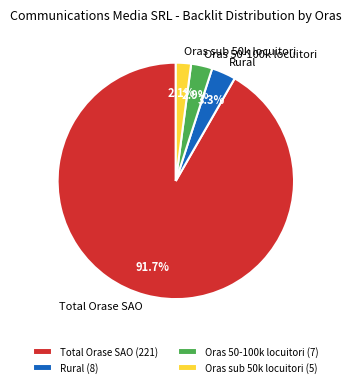

To the nearest percent, what is the average slice percentage?

25%